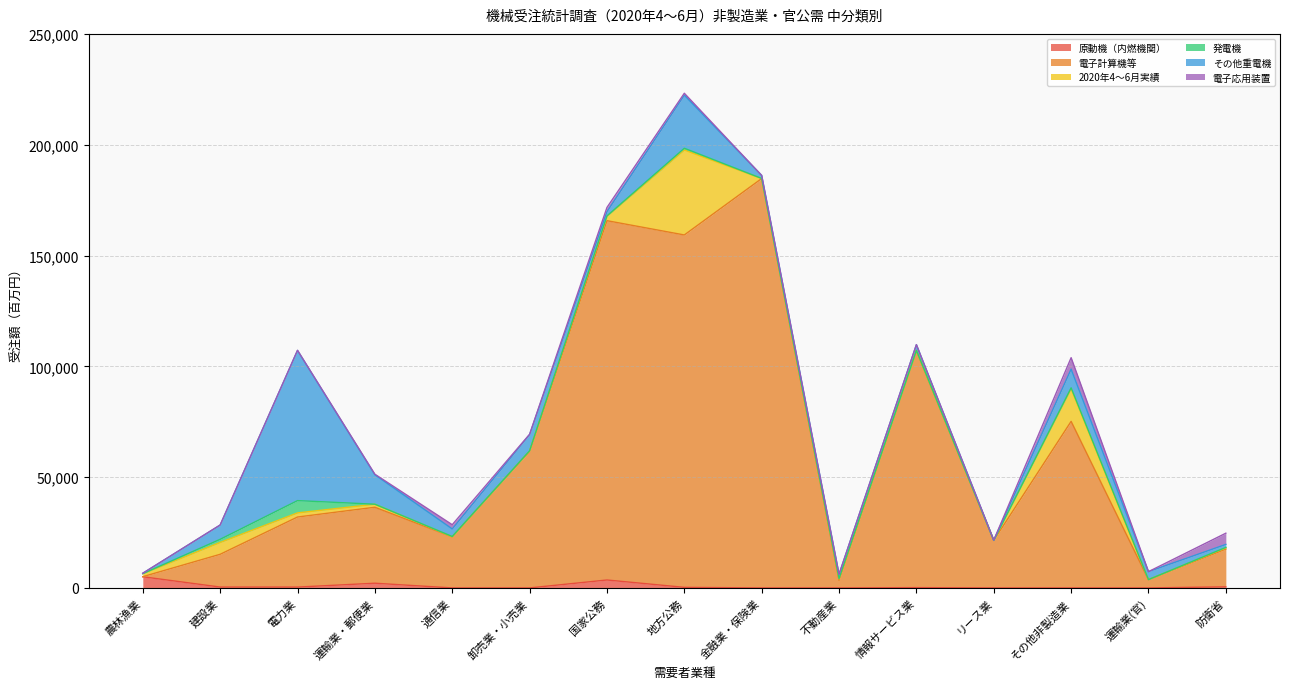

True or false: 原動機（内燃機関） has a value of 87 at 建設業.

False